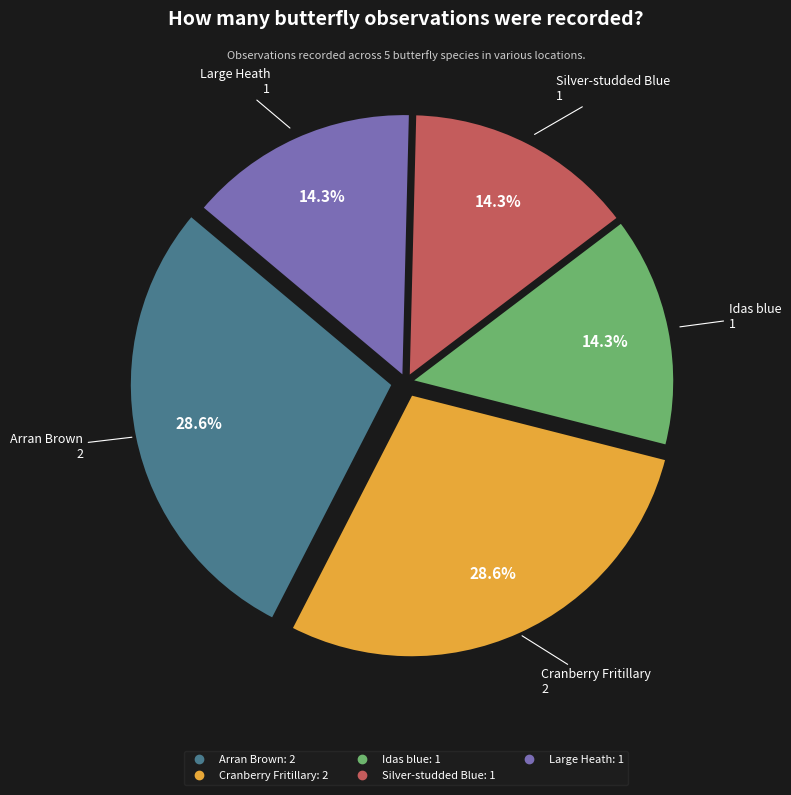

What is the total percentage of Silver-studded Blue and Arran Brown?

42.9%